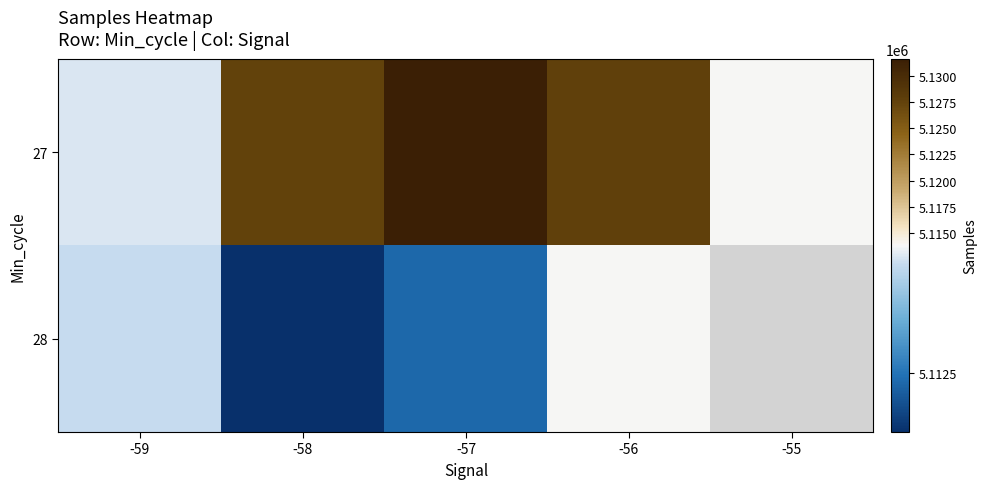

How many values in the 27 series exceed 5127506?

3